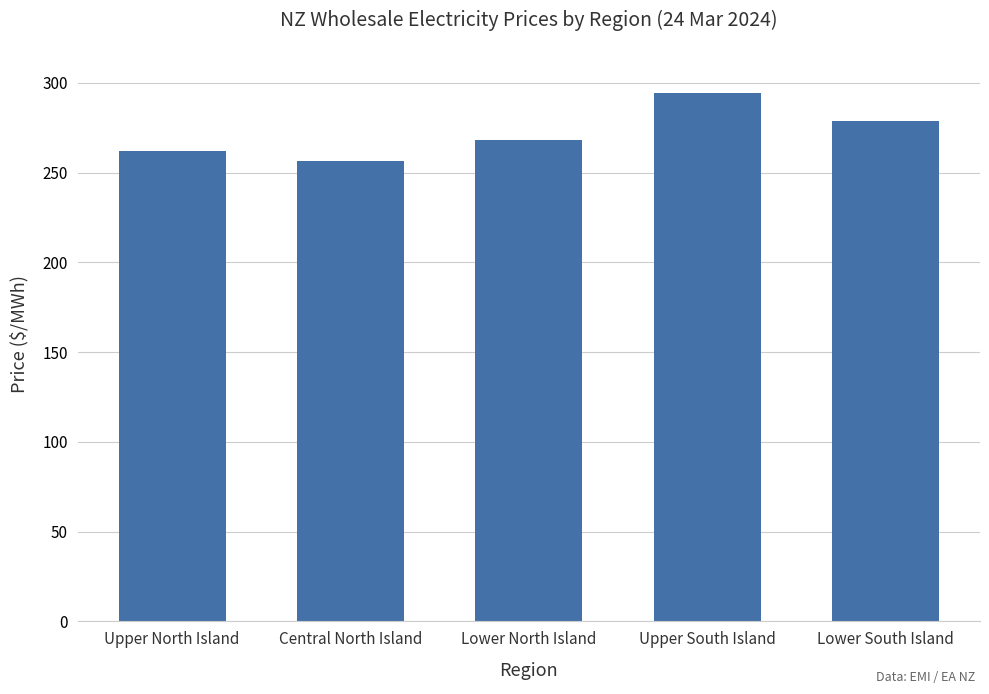

What is the smallest value displayed?

256.3